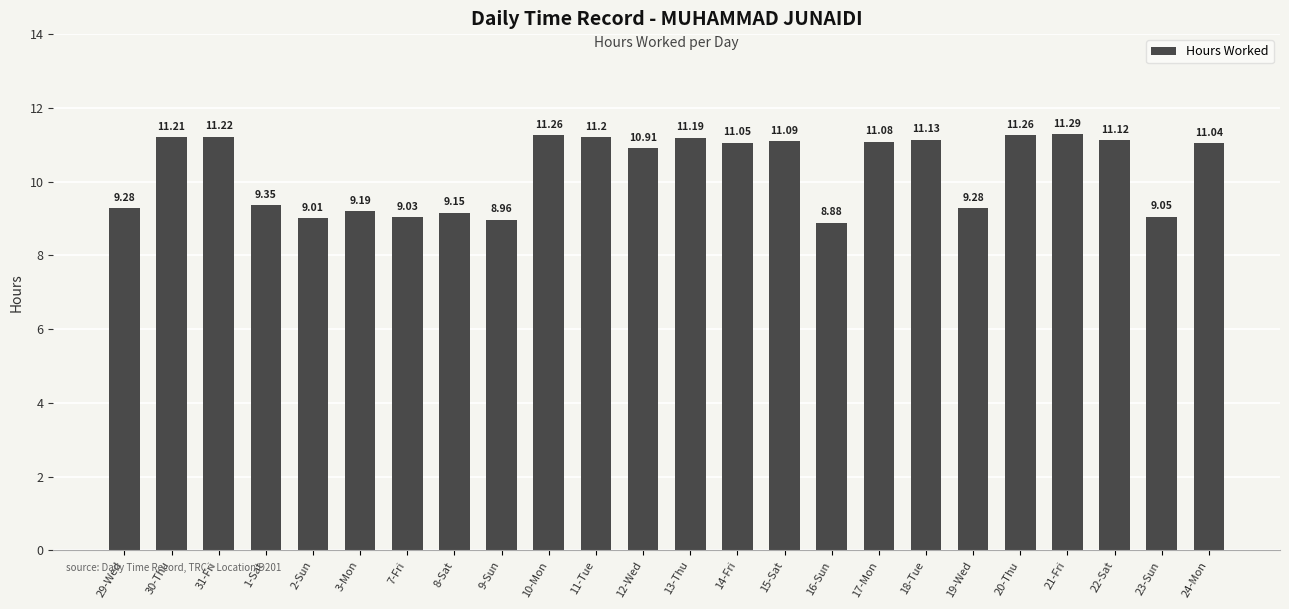

What is the sum of the values at 22-Sat and 29-Wed?

20.4